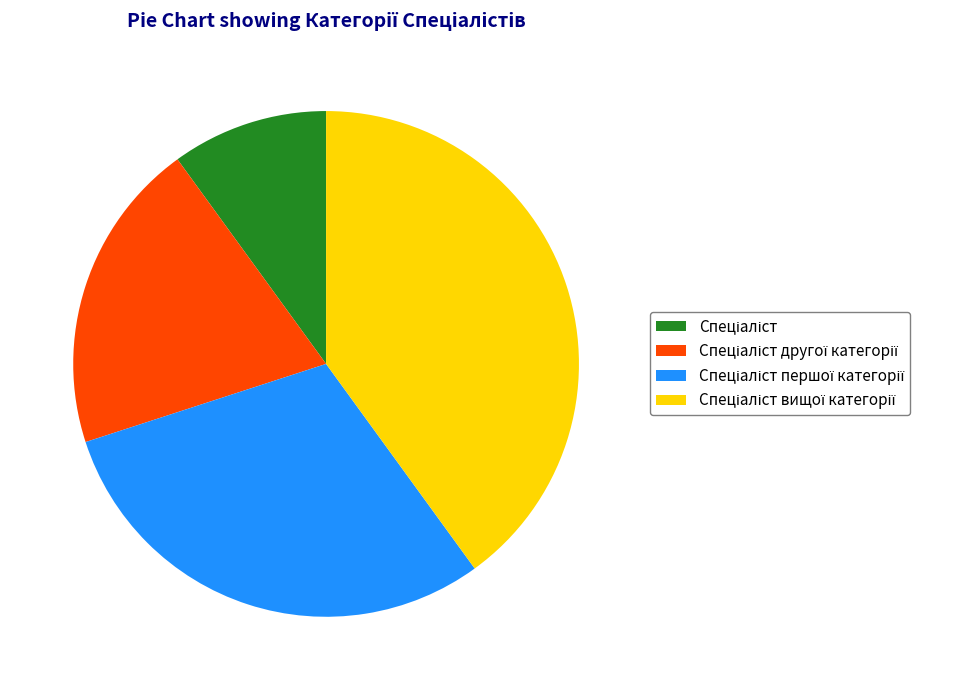

Is there any slice that represents more than half of the pie?

No